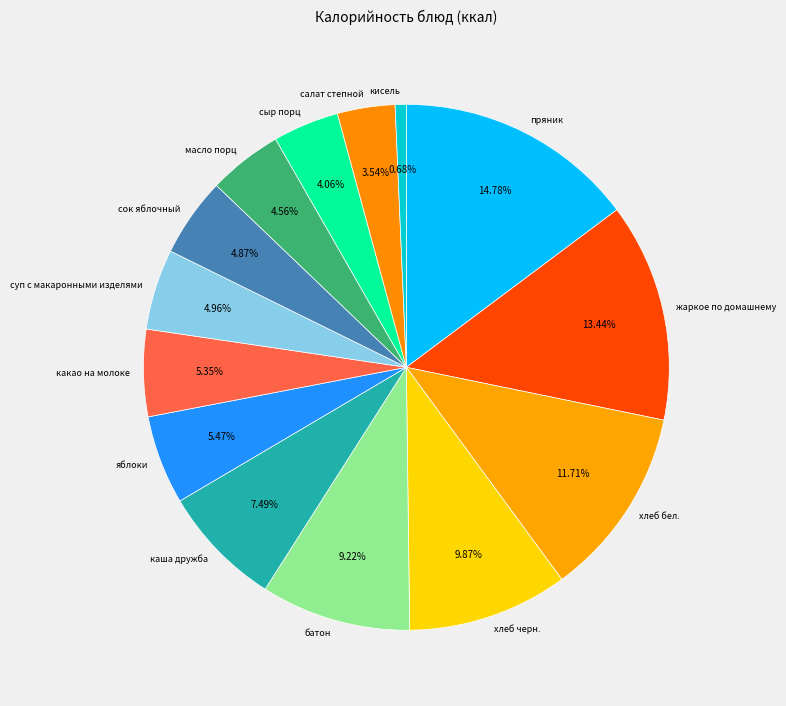

Which category has the biggest portion of the pie?

пряник